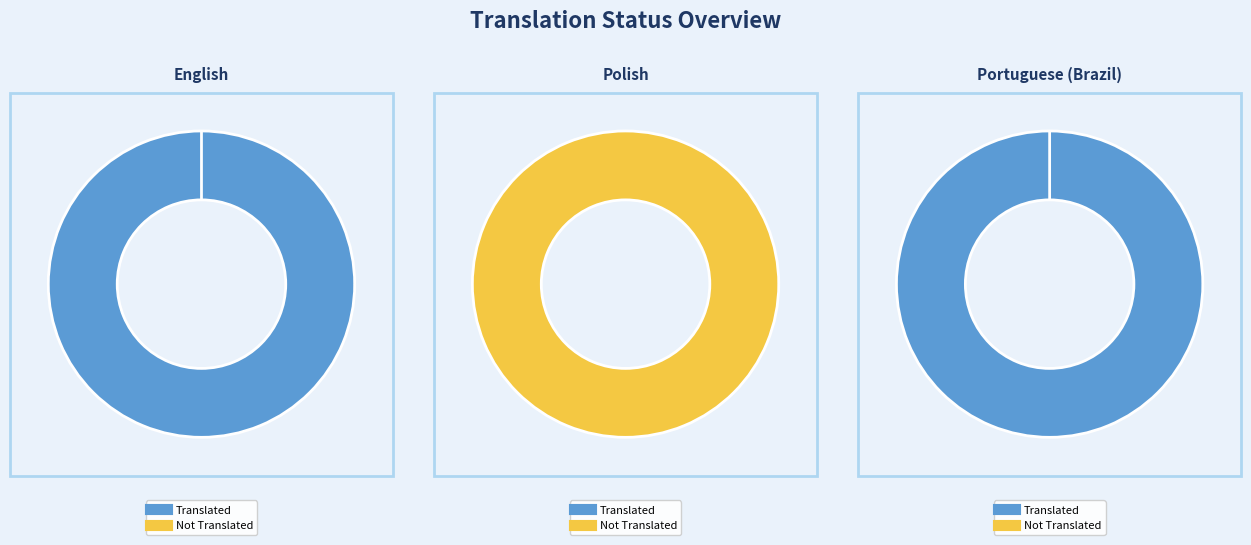

How many segments does this pie chart have?

3